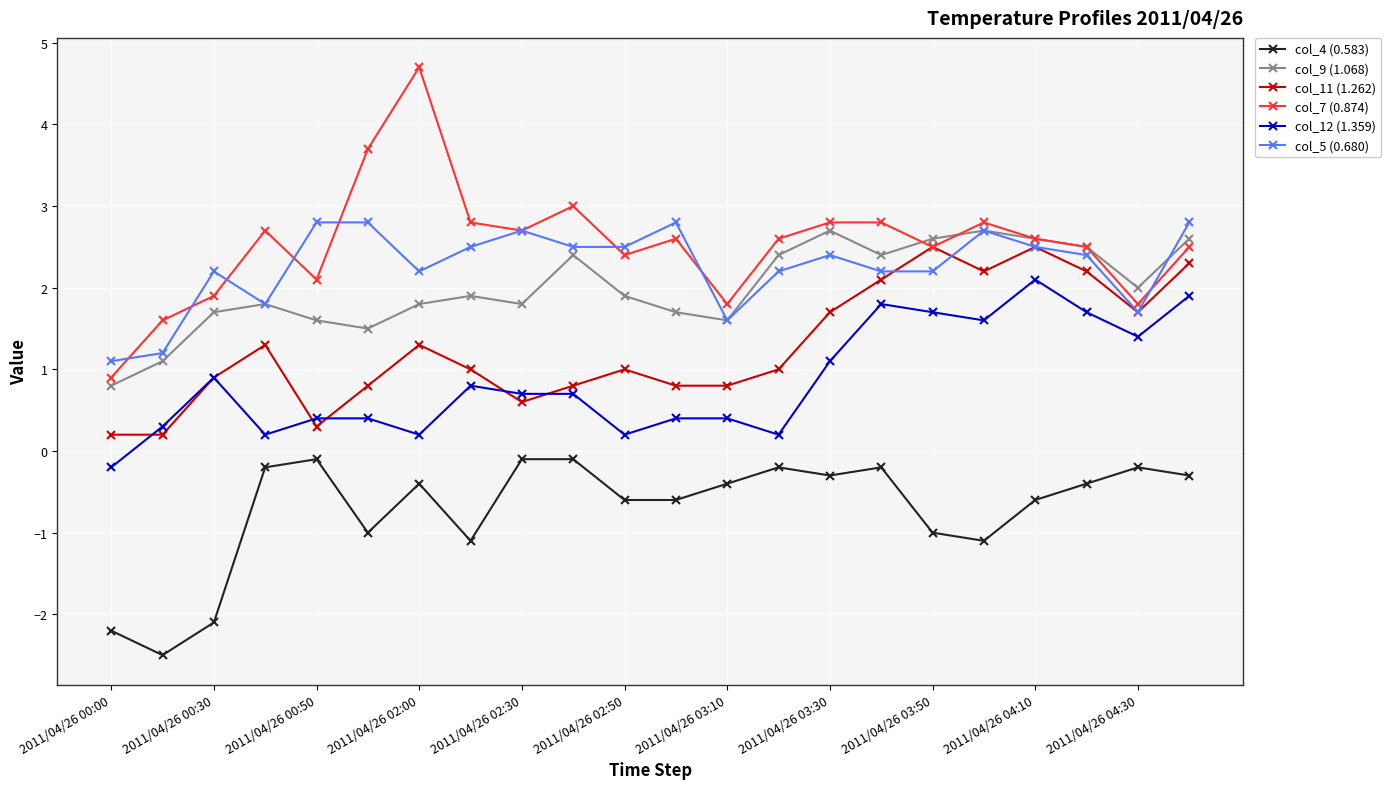

Which series has the largest range (max minus min)?

col_7 (0.874)